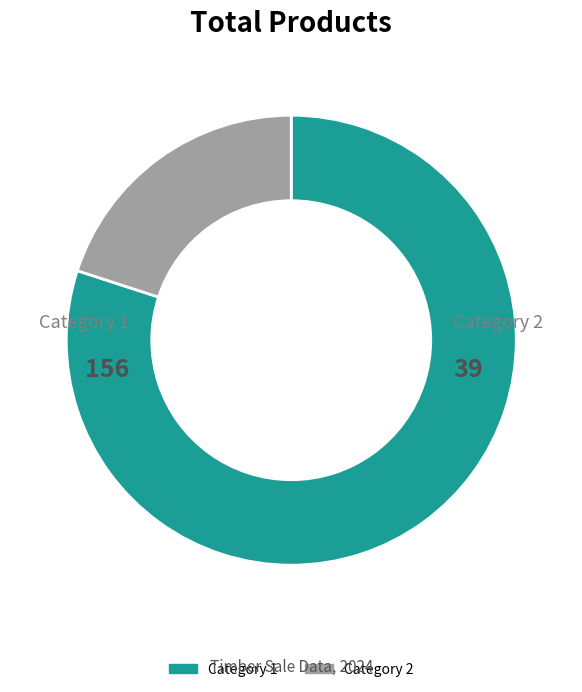

What is the smallest slice in the pie chart?

2